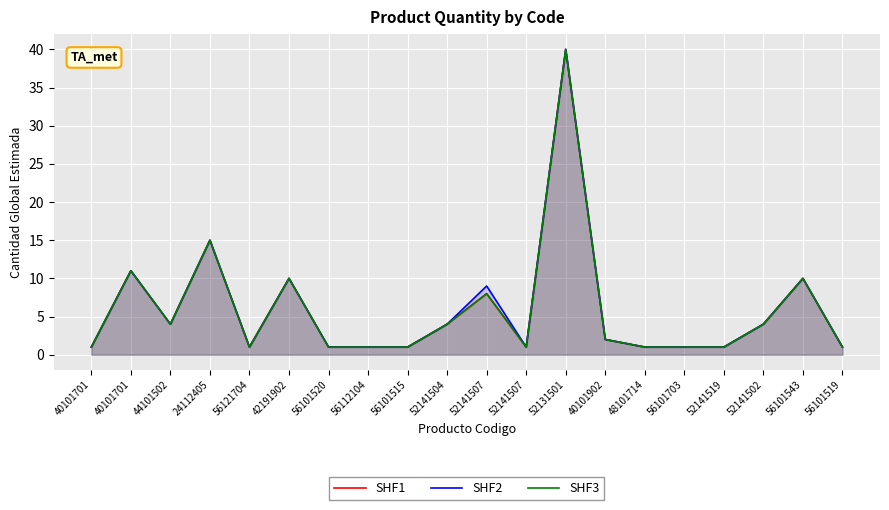

Which series has the largest total across all categories?

SHF2